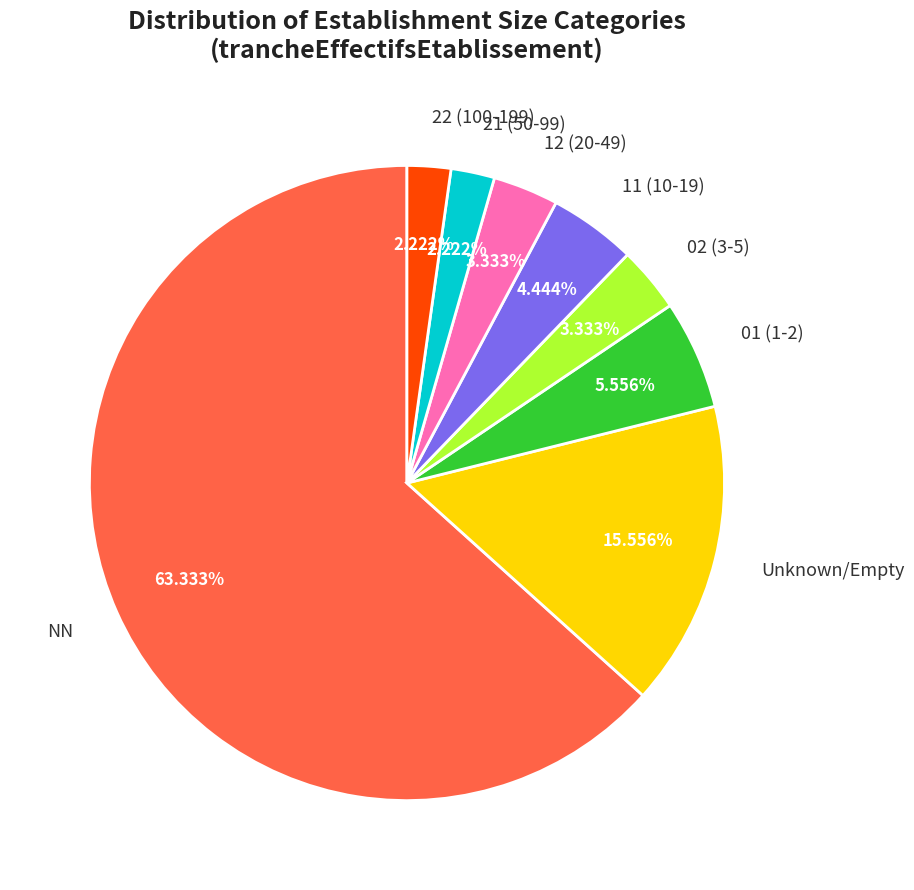

Approximately how many times larger is the value at 11 (10-19) compared to 01 (1-2)?

0.8